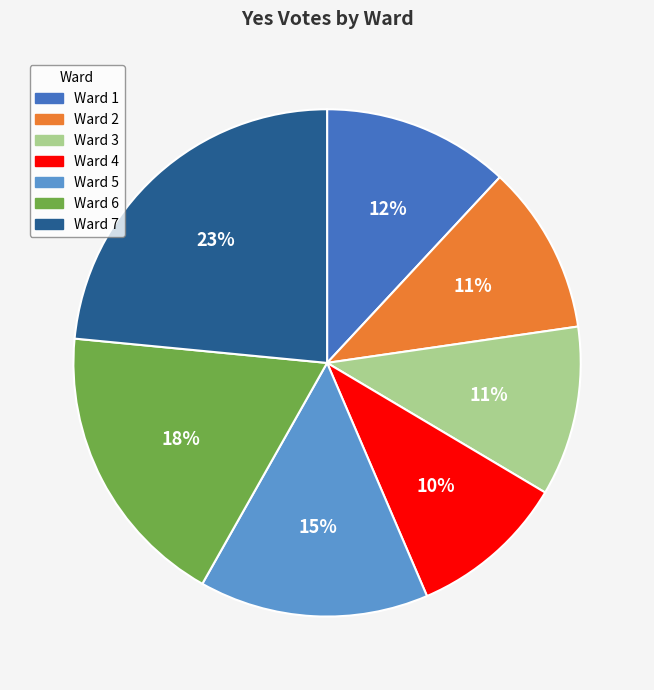

Which slice is the smallest?

Ward 4